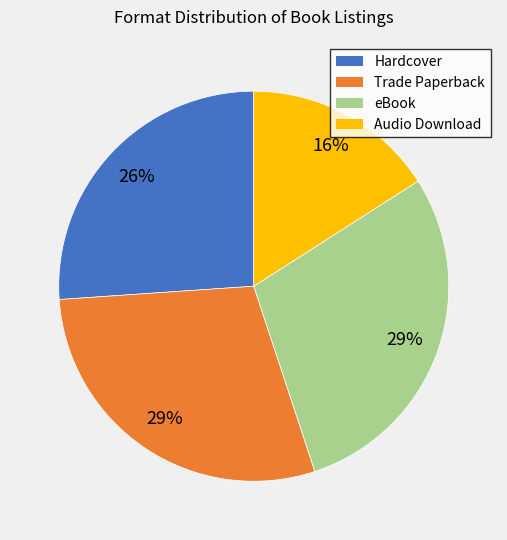

The Trade Paperback slice represents 29% of the pie. True or false?

True